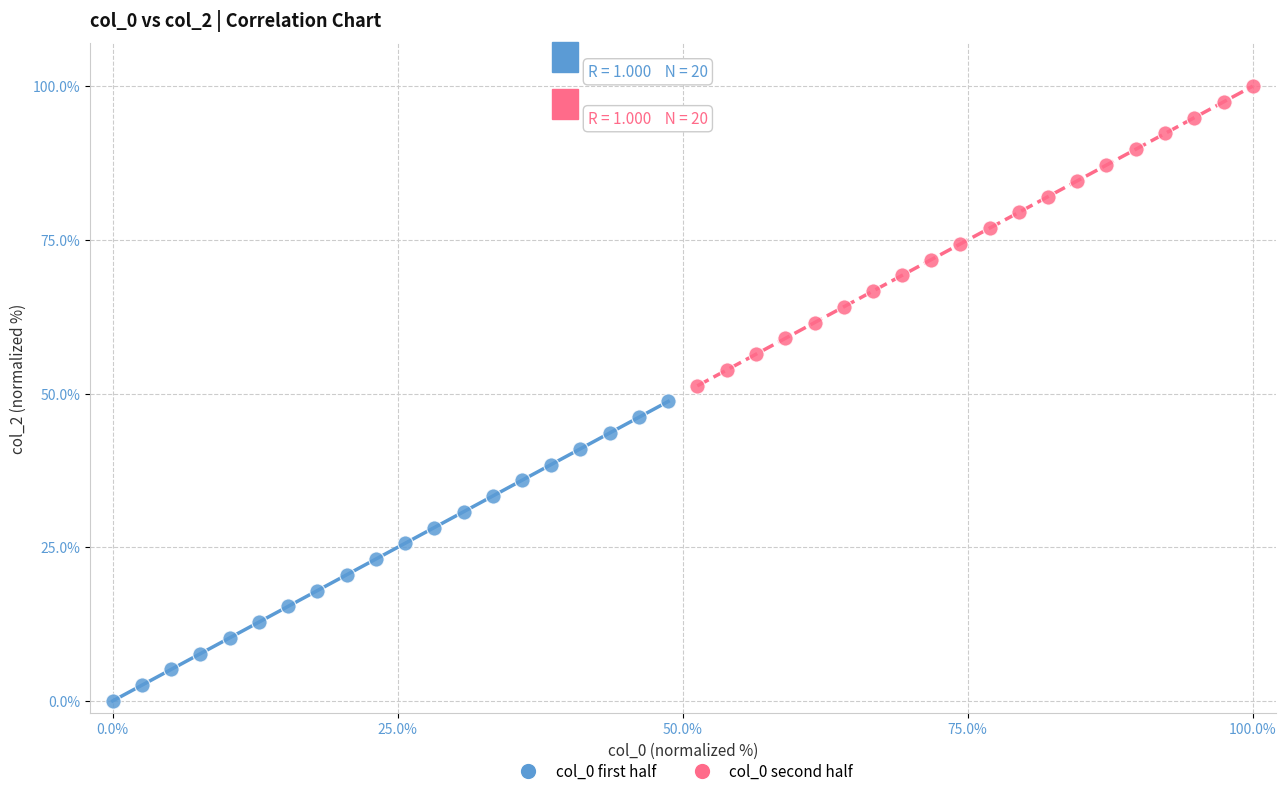

Which series contains the lowest Y value?

col_0 first half